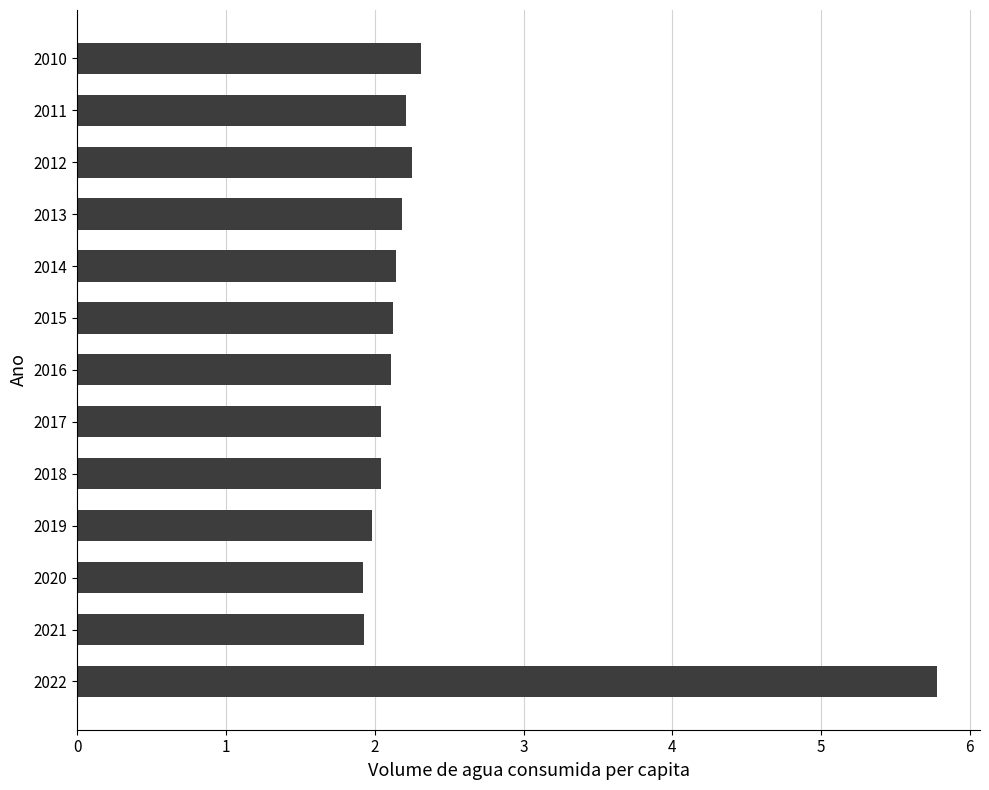

Count the number of categories in the chart.

13